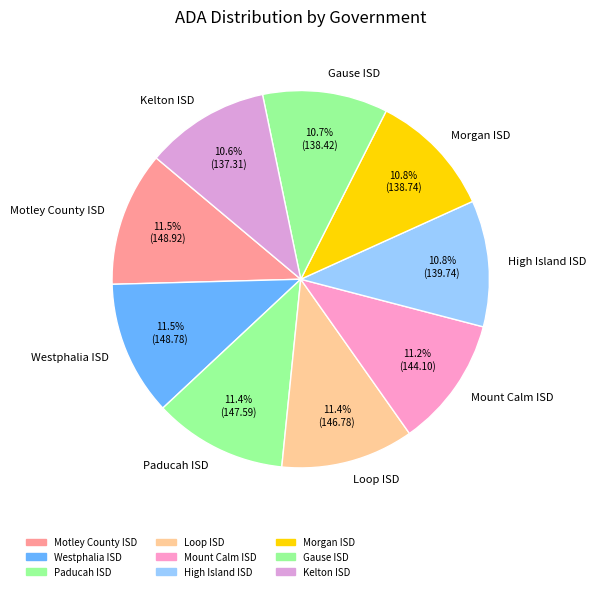

True or false: Morgan ISD accounts for 11% of the total.

True